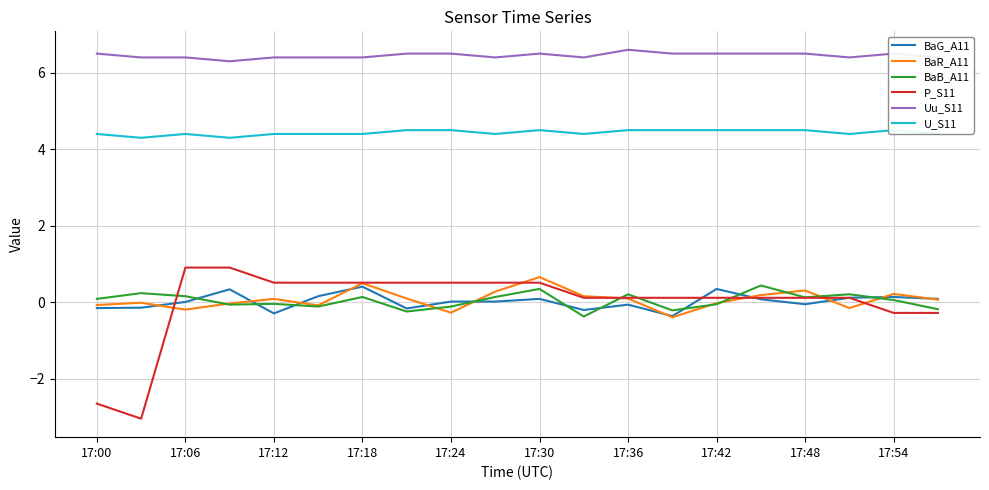

What is the minimum value for P_S11?

-3.0